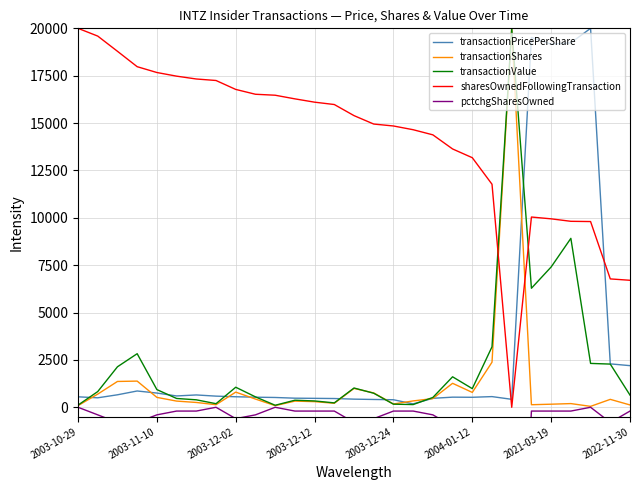

True or false: transactionShares and sharesOwnedFollowingTransaction cross at least once.

True